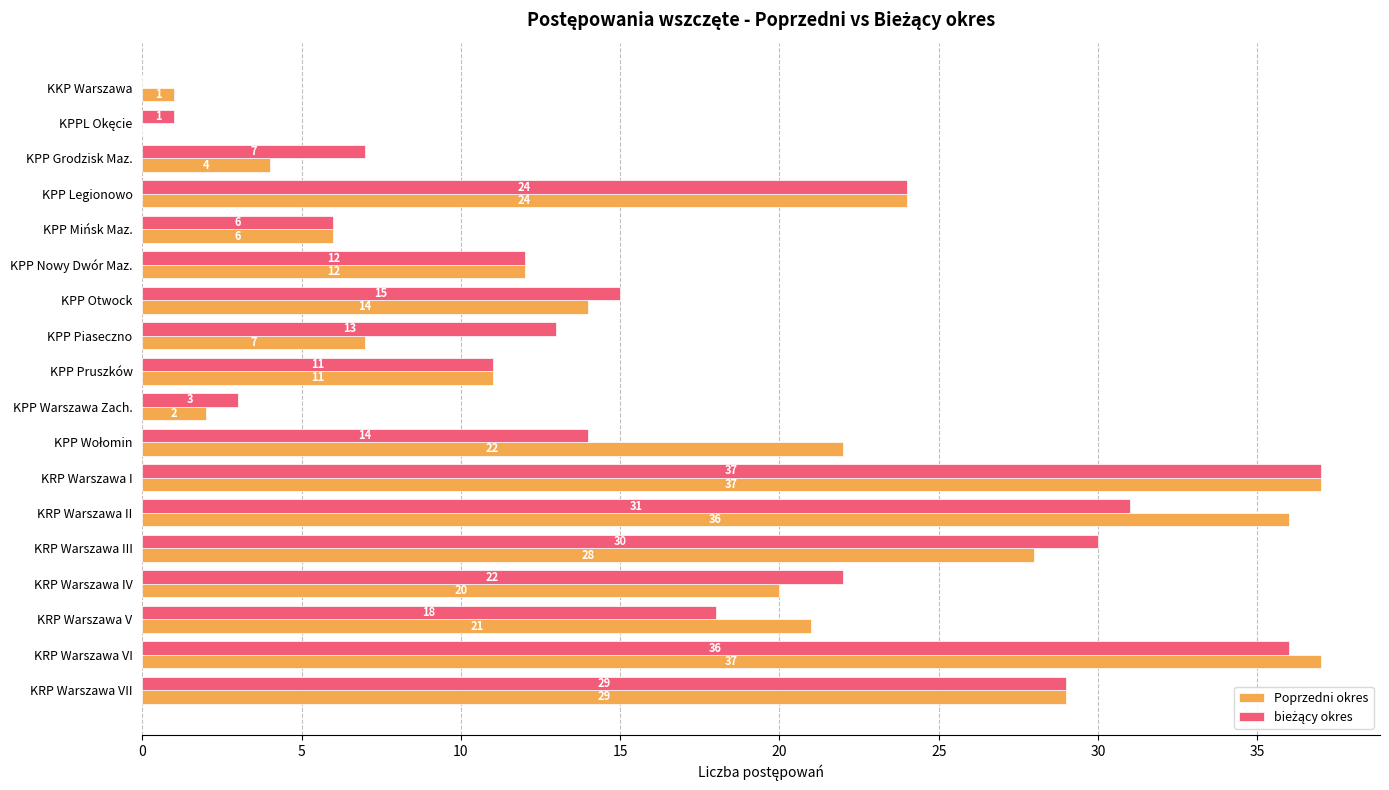

Which series changed the most between KPP Grodzisk Maz. and KRP Warszawa I?

Poprzedni okres